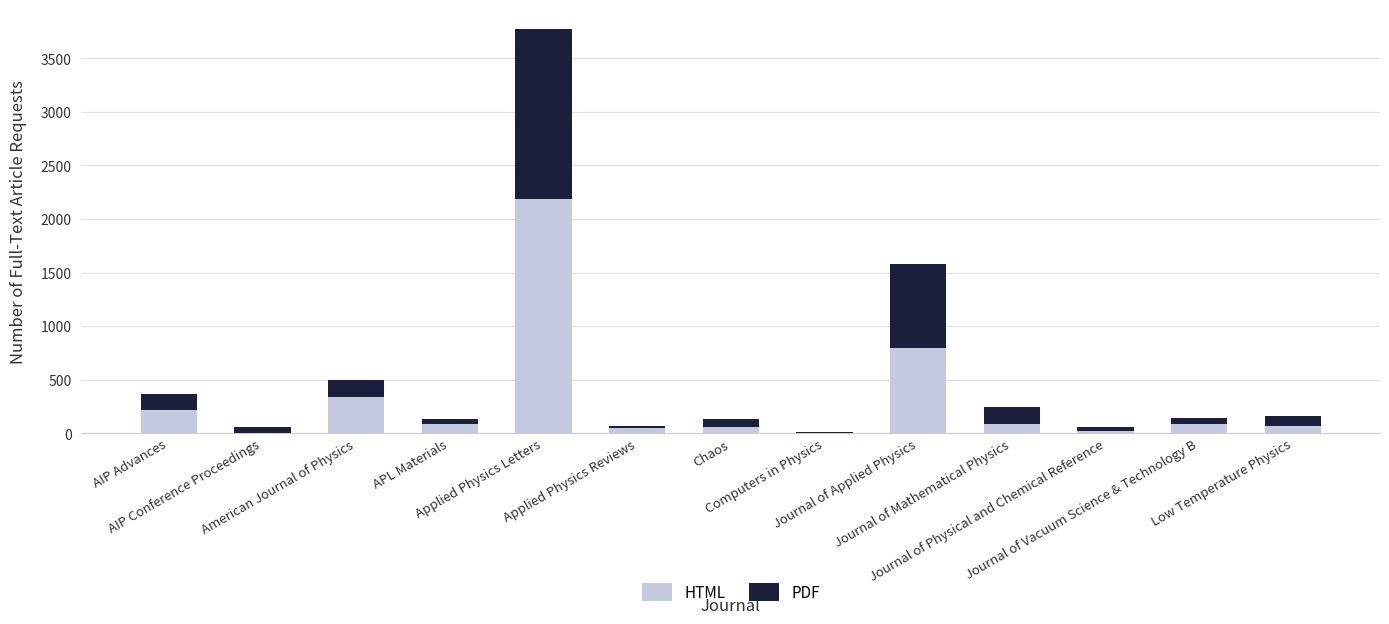

What is the label of the 2nd bar from the left?

AIP Conference Proceedings